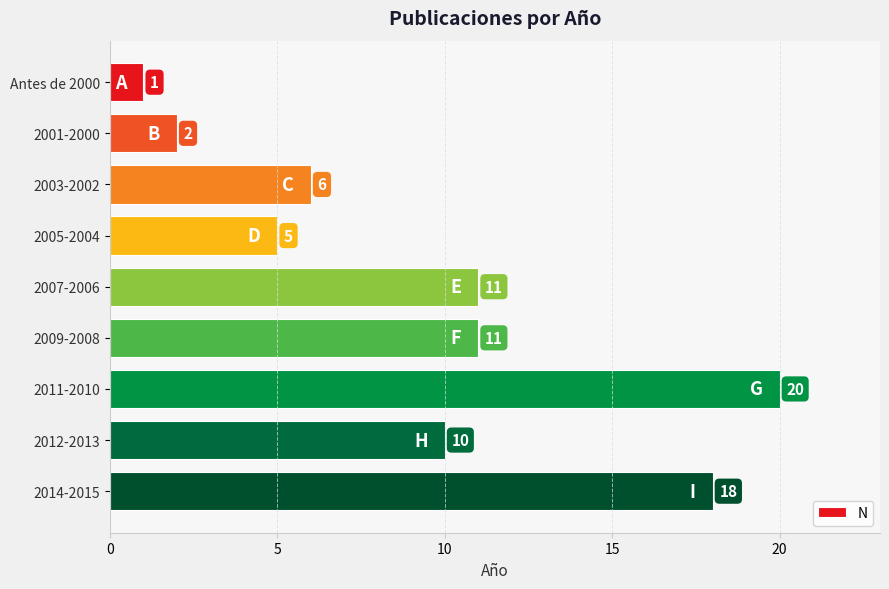

What is the value of the 5th bar from the top?

11